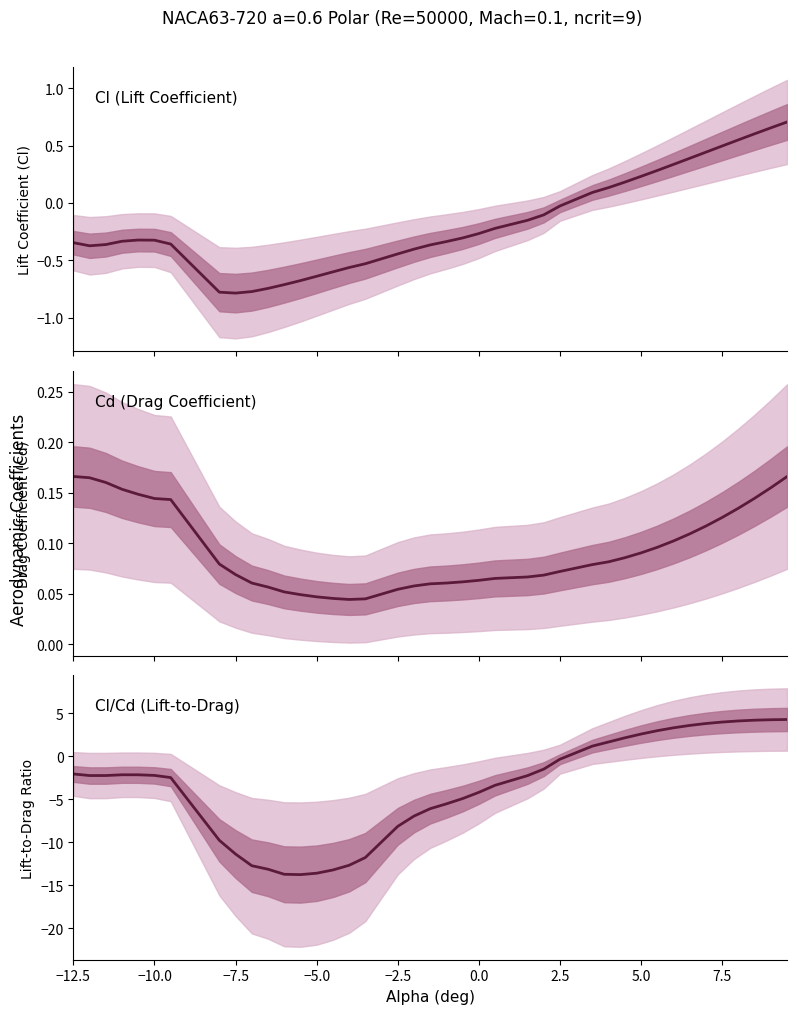

What is the value of the Cl point at the 2nd from the left?

-0.4